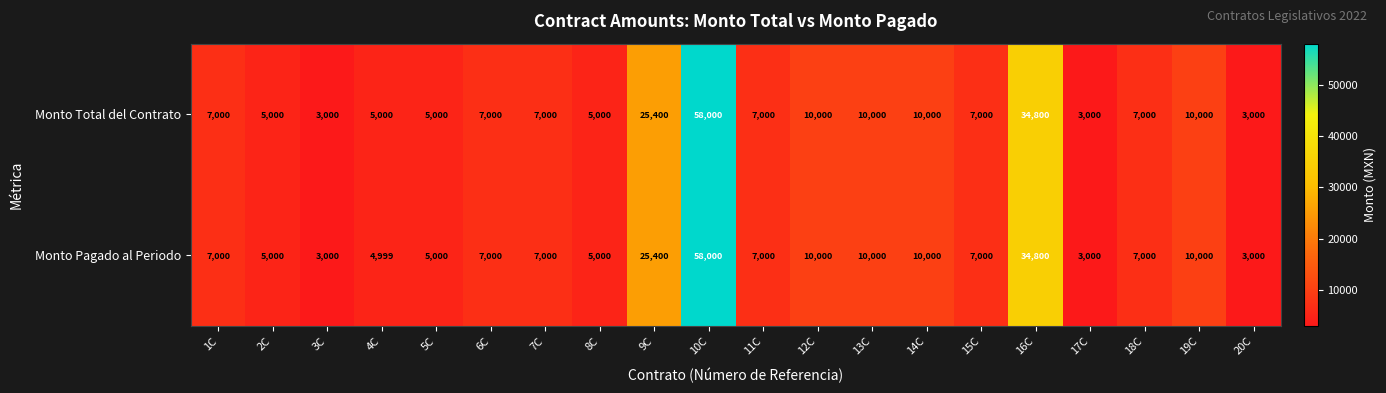

Rank the series by their average value, from lowest to highest.

Monto Pagado al Periodo, Monto Total del Contrato